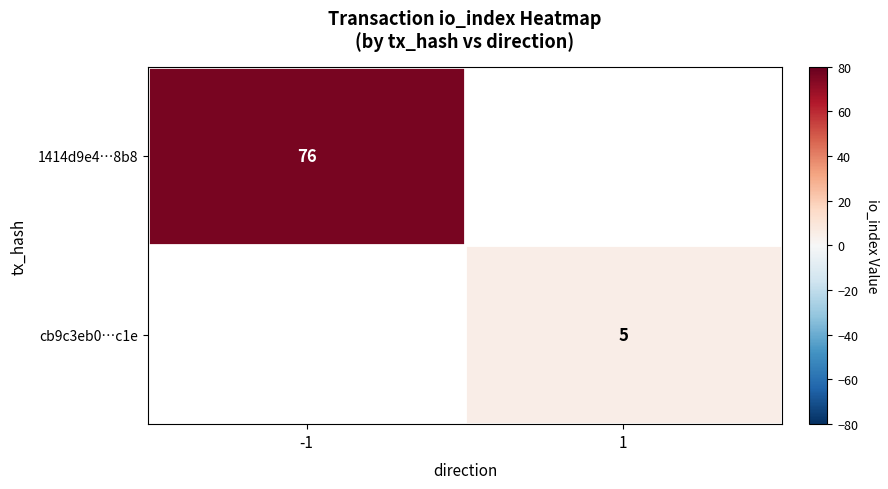

Is it true that cb9c3eb0…c1e equals 5 at 1?

True